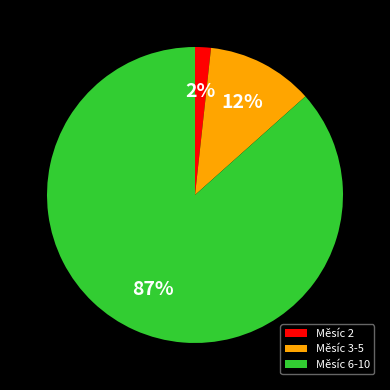

How many segments does this pie chart have?

3